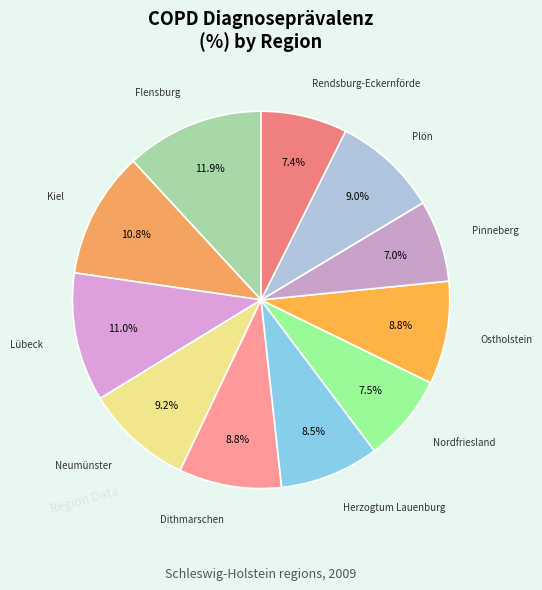

What percentage do Neumünster and Dithmarschen together represent?

18.0%